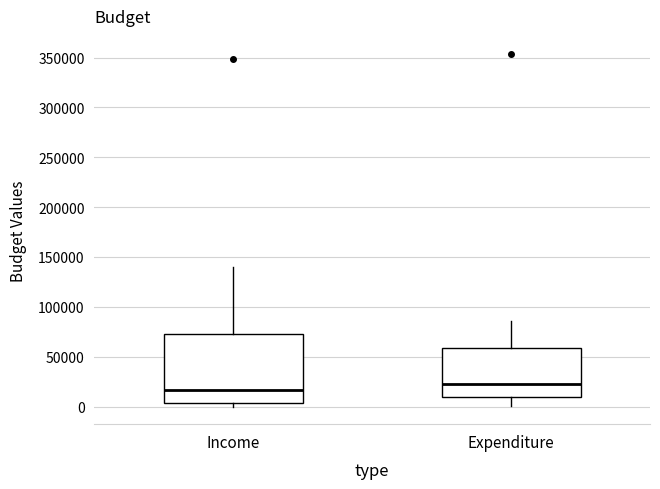

Reading left to right, transcribe this box plot: for each box, give where its median line is, the range the box spans, and where its two whiskers end, as read against the y-axis. The values are not printed on the chart, so give them approximately, as read against the axis.

Income: median 15000, box 5000 to 70000, whiskers 0 to 140000
Expenditure: median 20000, box 10000 to 60000, whiskers 0 to 85000